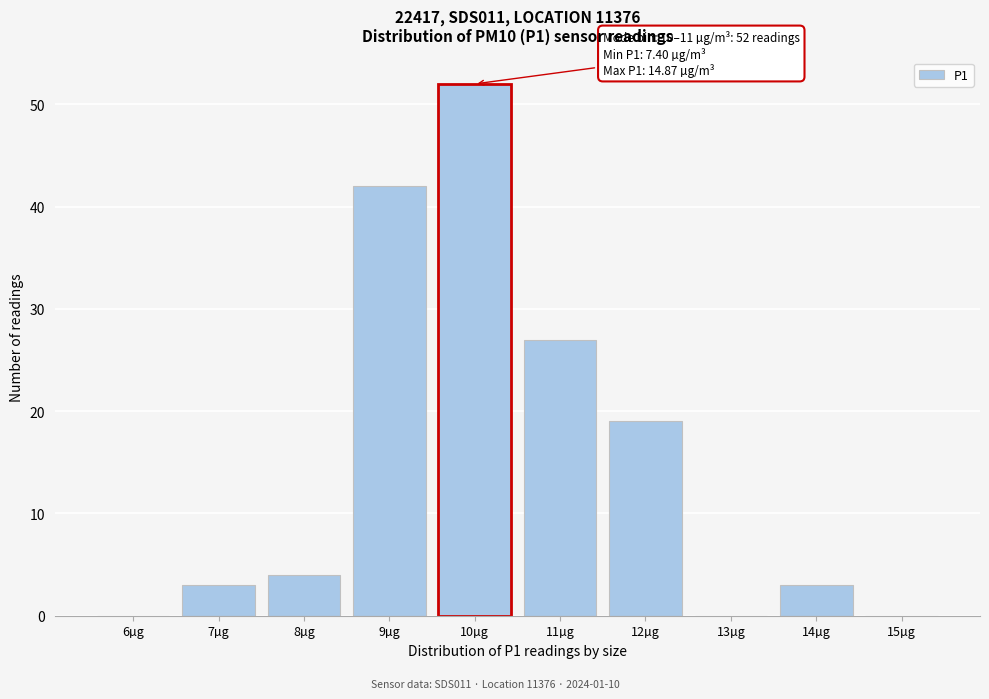

Reading left to right, extract all data points from this chart.

6µg=0	7µg=3	8µg=4	9µg=42	10µg=52	11µg=27	12µg=19	13µg=0	14µg=3	15µg=0